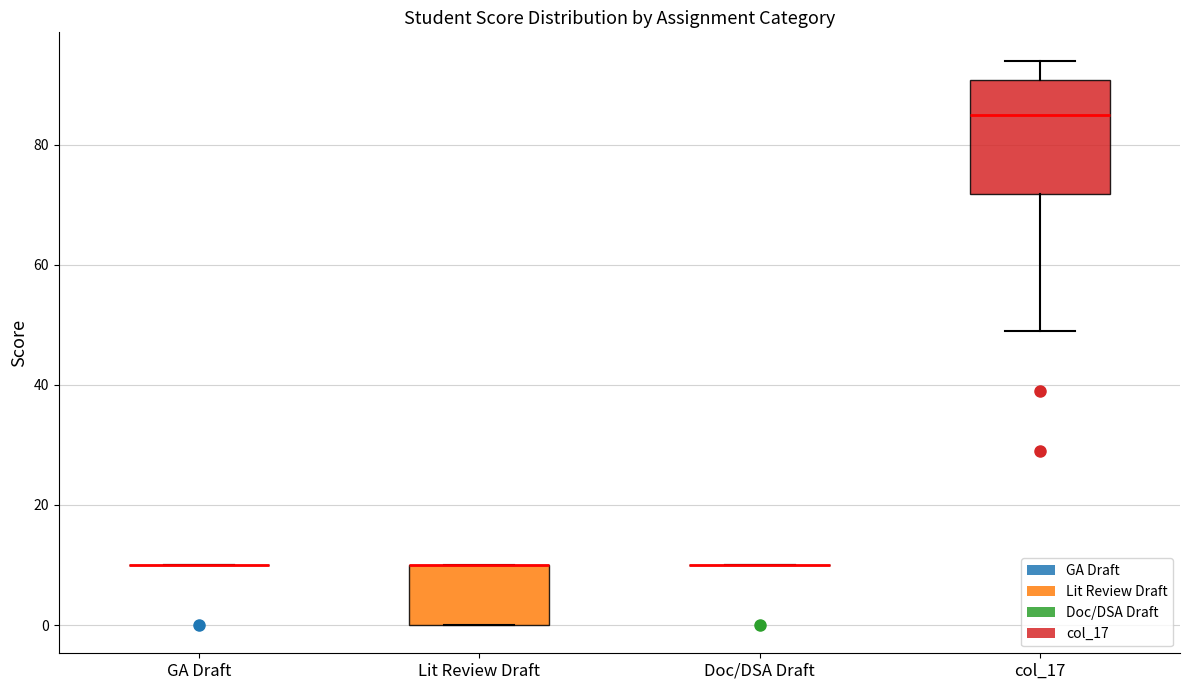

Reading left to right, read every box against the y-axis: the position of its median line, the range the box covers, and the ends of its whiskers. The values are not printed on the chart, so give them approximately, as read against the axis.

GA Draft: box collapsed to a line at 10, whiskers 10 to 10
Lit Review Draft: median 10 (drawn on the box's upper edge), box 0 to 10, whiskers 0 to 10
Doc/DSA Draft: box collapsed to a line at 10, whiskers 10 to 10
col_17: median 86, box 72 to 90, whiskers 50 to 94